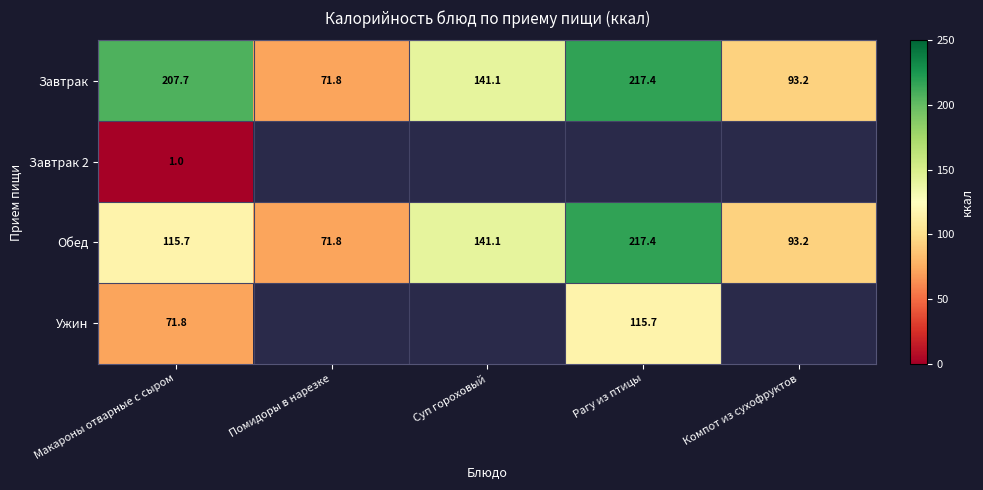

At which label is Обед closest to 144?

Суп гороховый